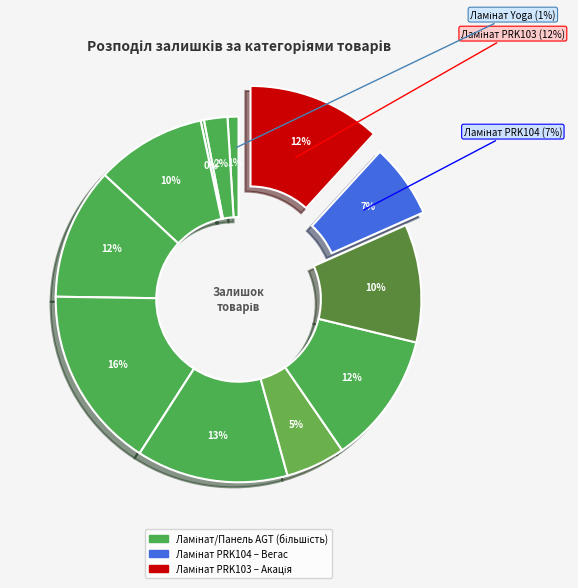

To the nearest percent, what percentage of the pie is Ламінат AGT Луна PRK103?

12%